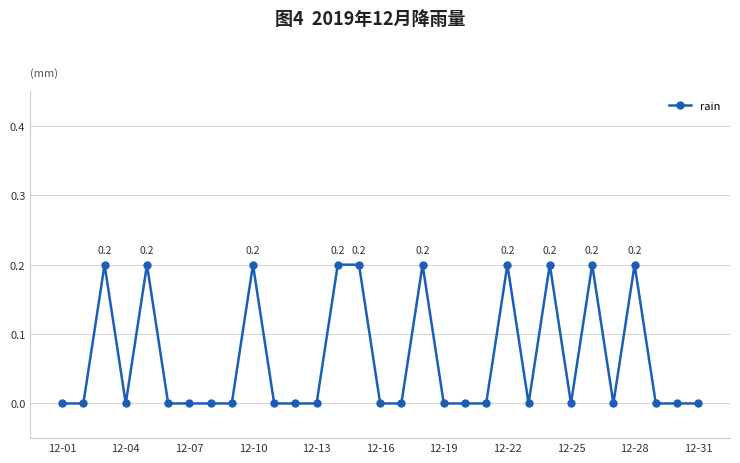

True or false: the data has more than 0 interior local peaks.

True